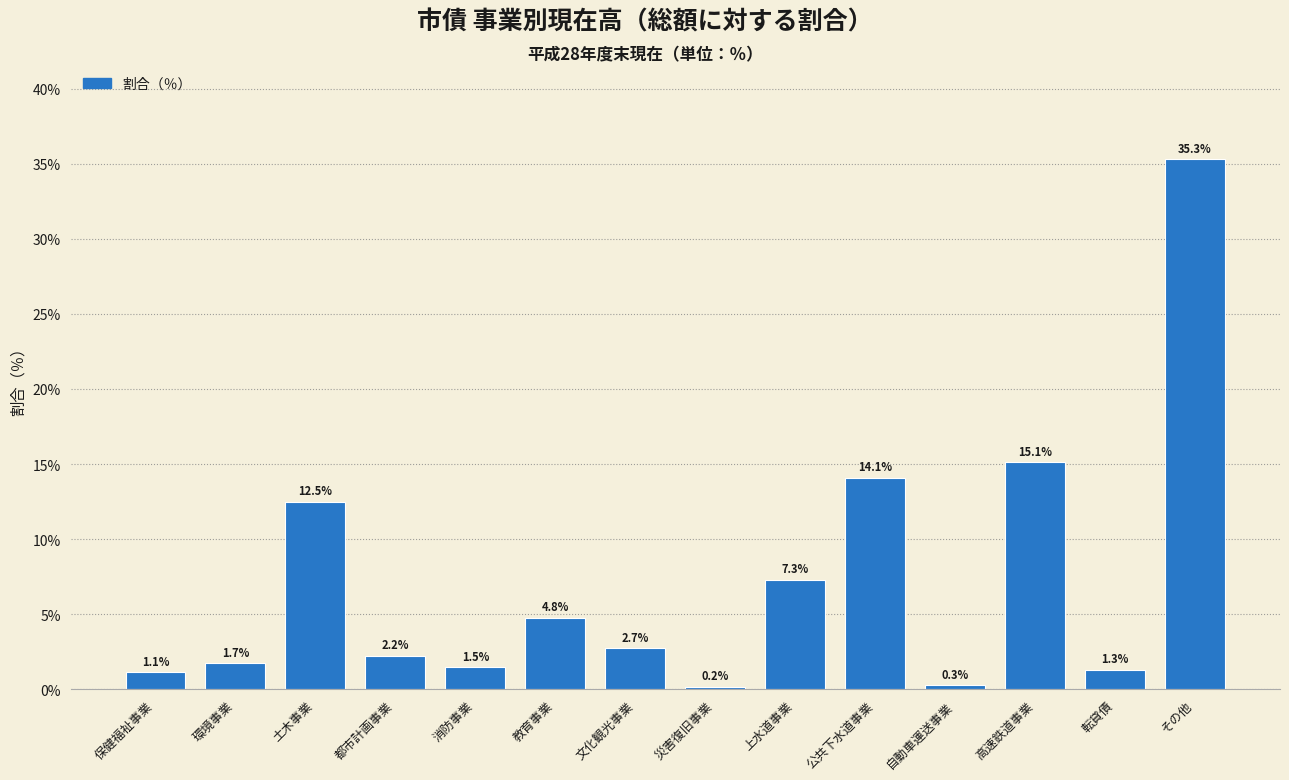

Reading right to left, list all the values displayed in this chart.

その他=35.3	転貸債=1.3	高速鉄道事業=15.1	自動車運送事業=0.3	公共下水道事業=14.1	上水道事業=7.3	災害復旧事業=0.2	文化観光事業=2.7	教育事業=4.8	消防事業=1.5	都市計画事業=2.2	土木事業=12.5	環境事業=1.7	保健福祉事業=1.1